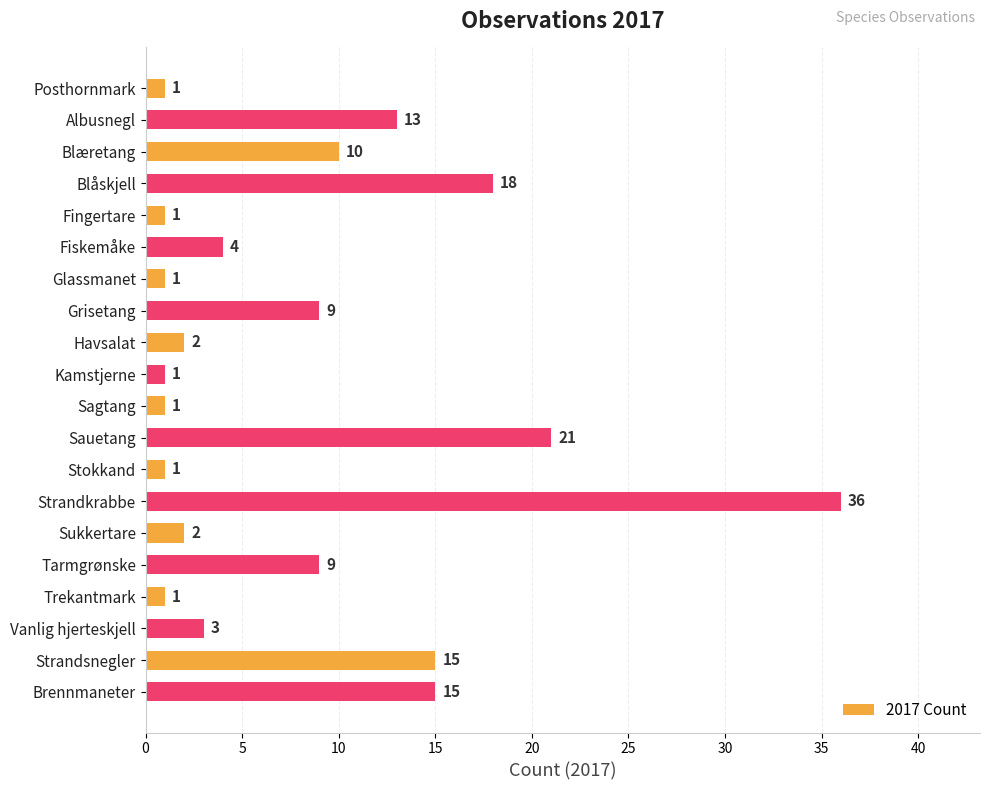

What is the change in value from Havsalat to Strandkrabbe?

+34